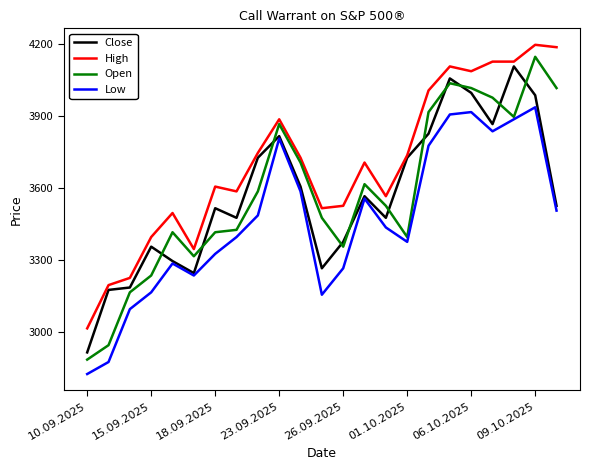

Does the chart display data point markers on the line(s)?

No